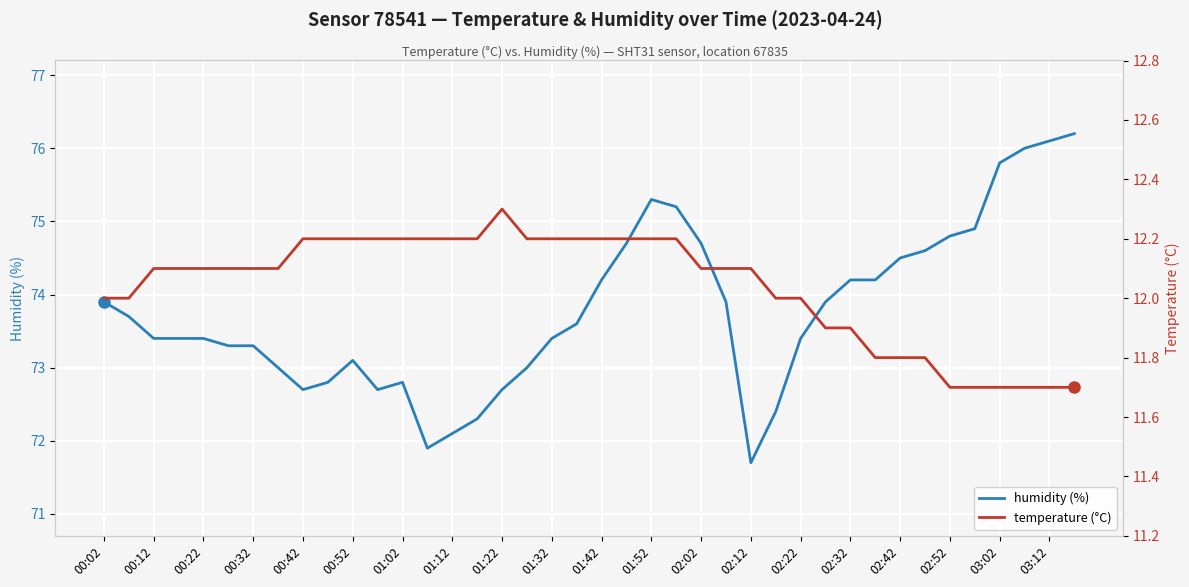

The value of humidity (%) at 01:42 is 74.2. True or false?

True